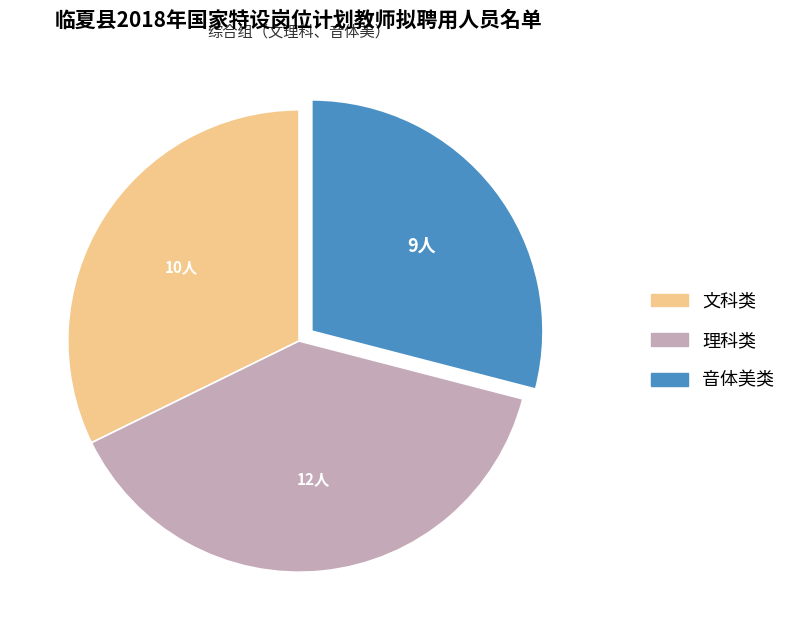

Does 文科类 represent more than half of the total?

No